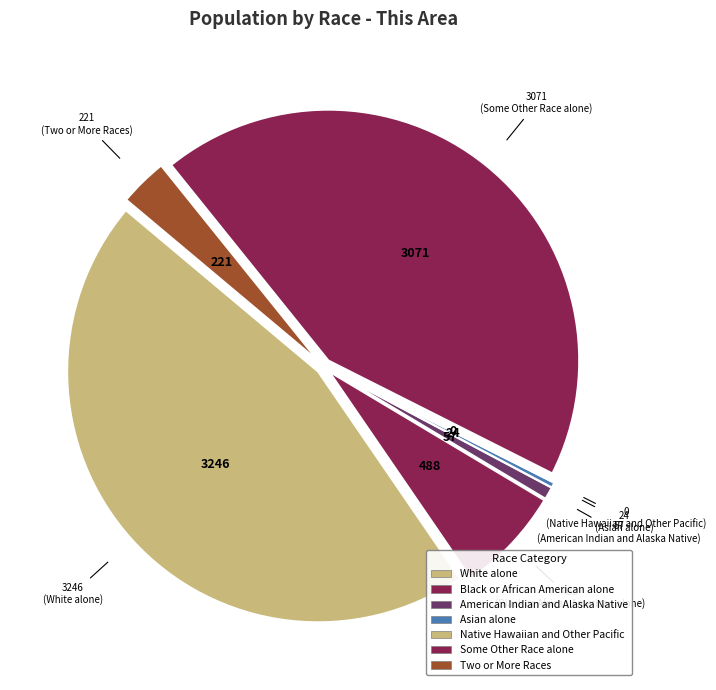

To the nearest percent, what percentage of the pie is Some Other Race alone?

43%